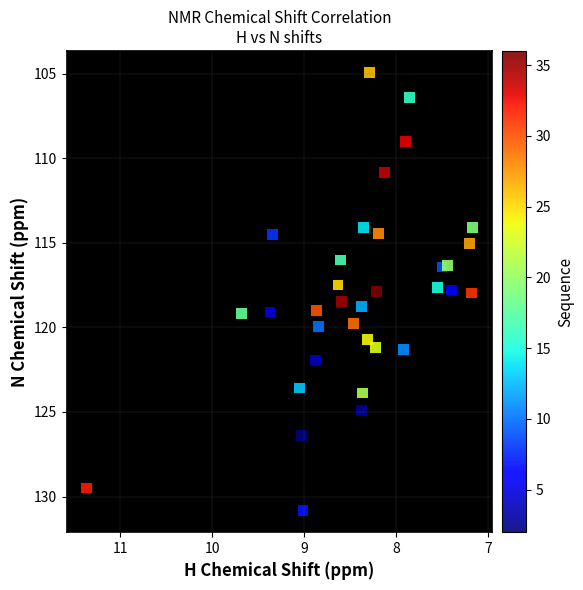

What is the range of Y values (max minus min)?

25.9